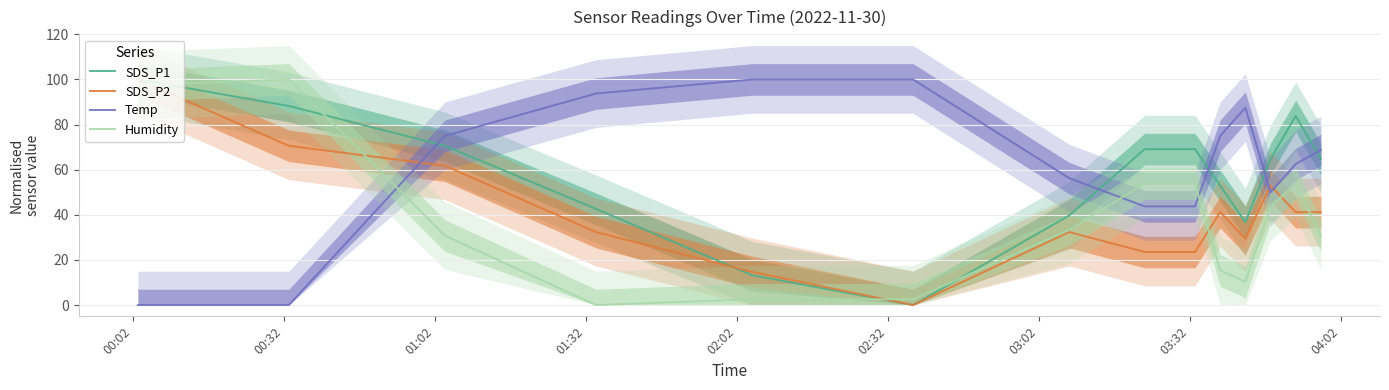

Does the chart have visible grid lines?

Yes